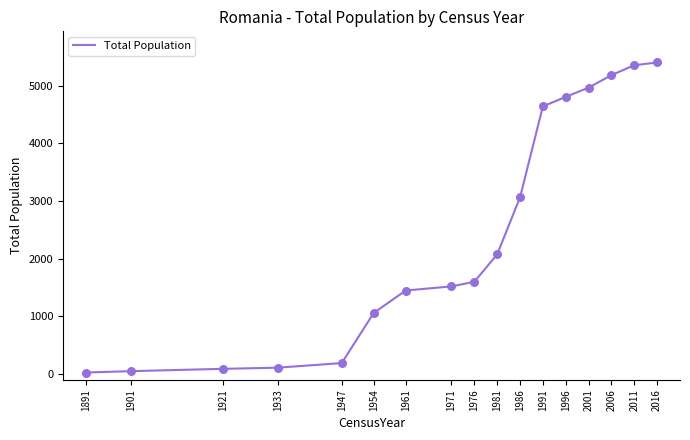

What is the change in value from 1954 to 1991?

+3581